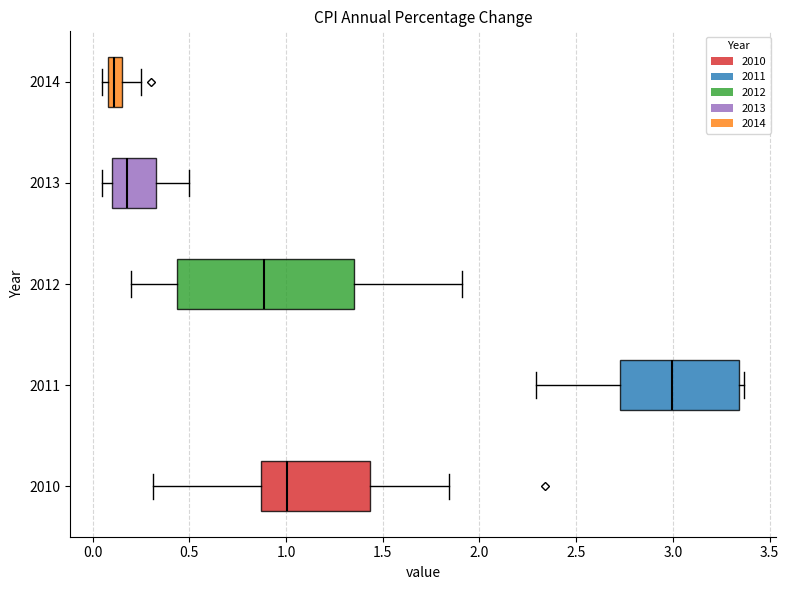

Which box's median line is the furthest to the left?

2014